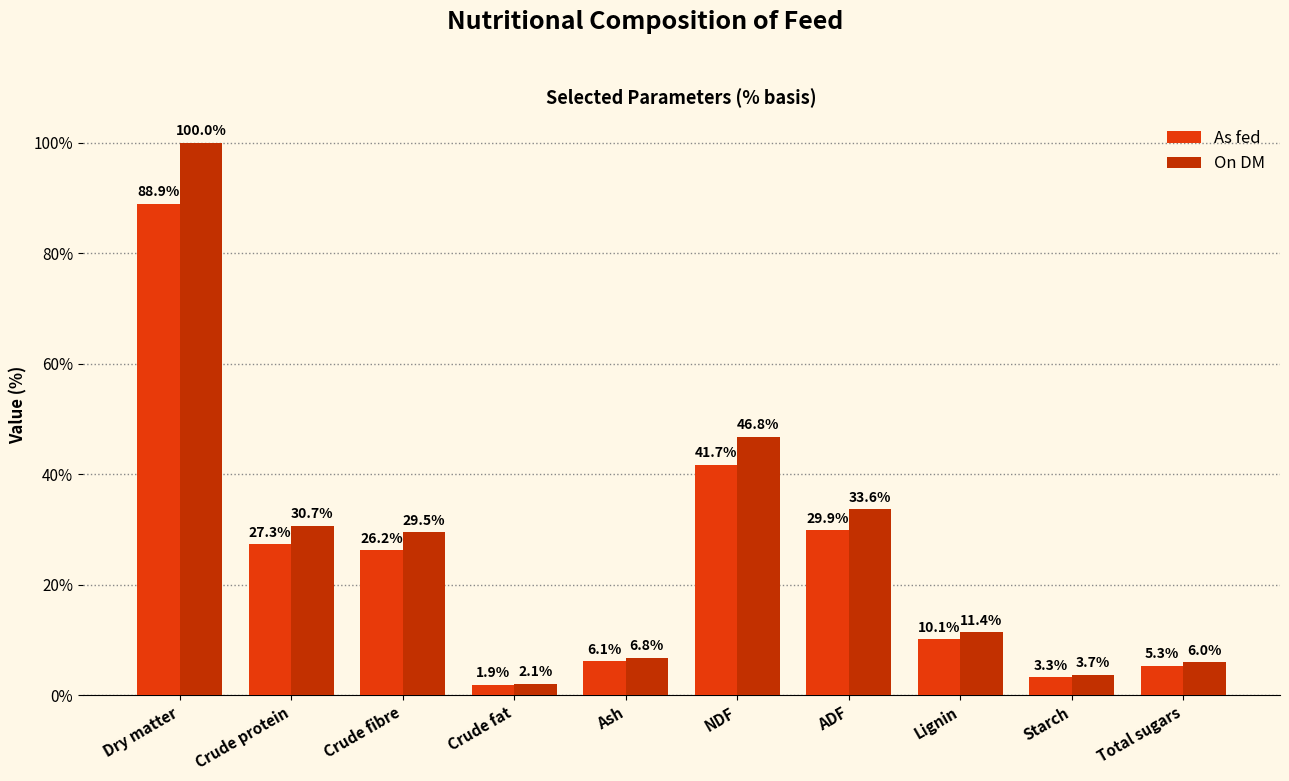

The value of As fed at Dry matter is 127.4. True or false?

False